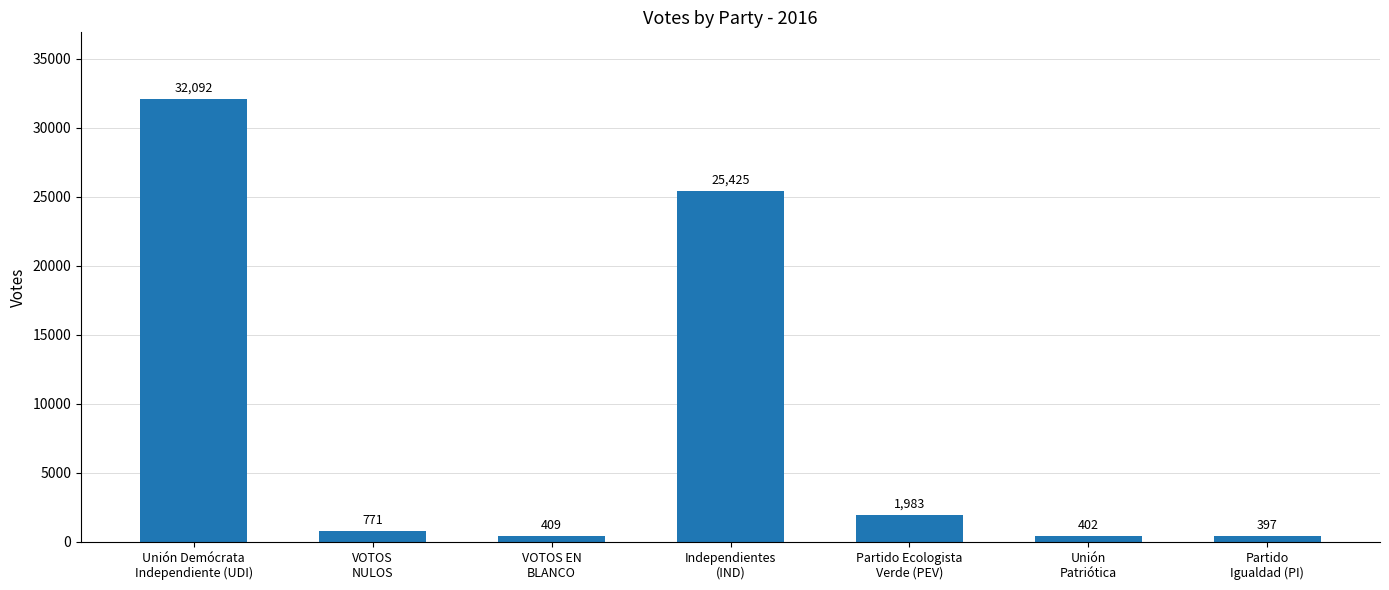

What position from the left is Partido
Igualdad (PI)?

7